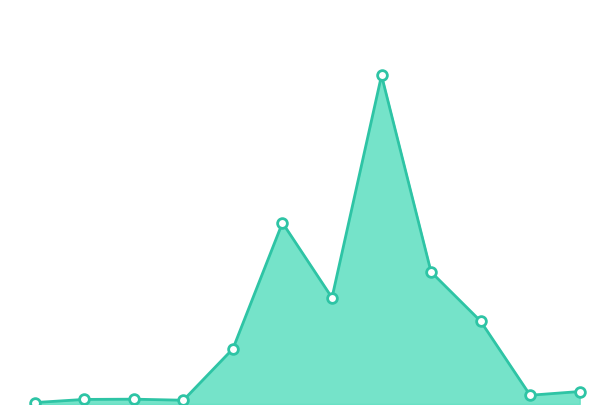

Does the chart have visible grid lines?

No